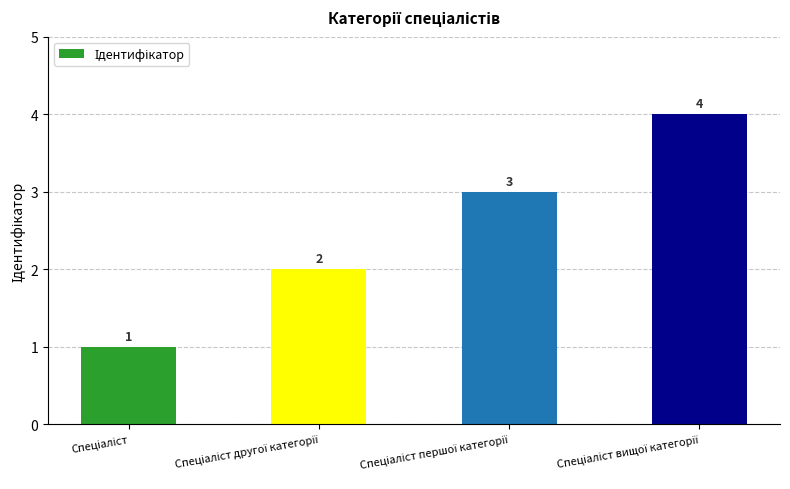

What is the maximum value shown in the chart?

4